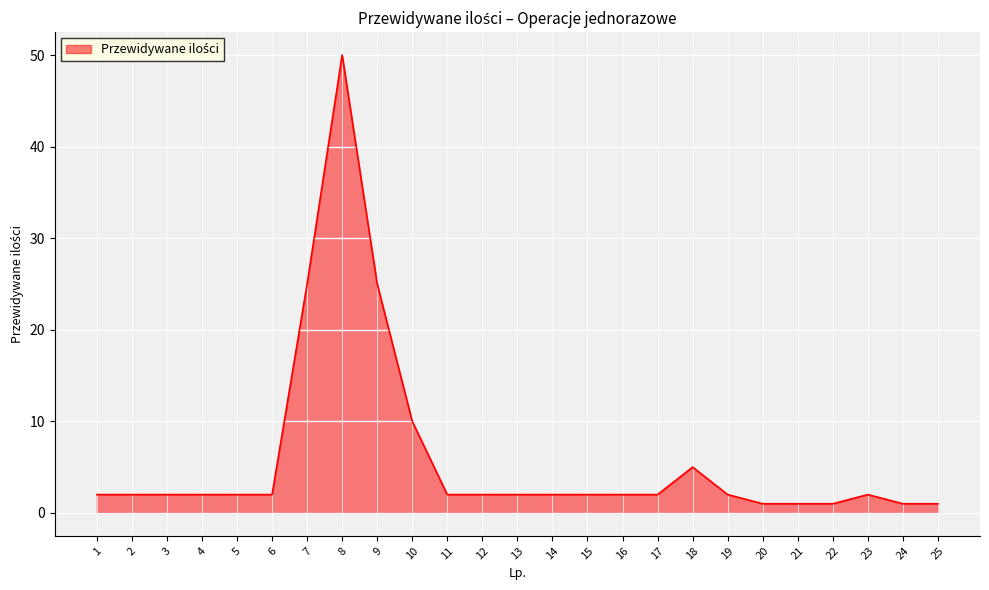

What is the difference between the maximum and minimum values?

49